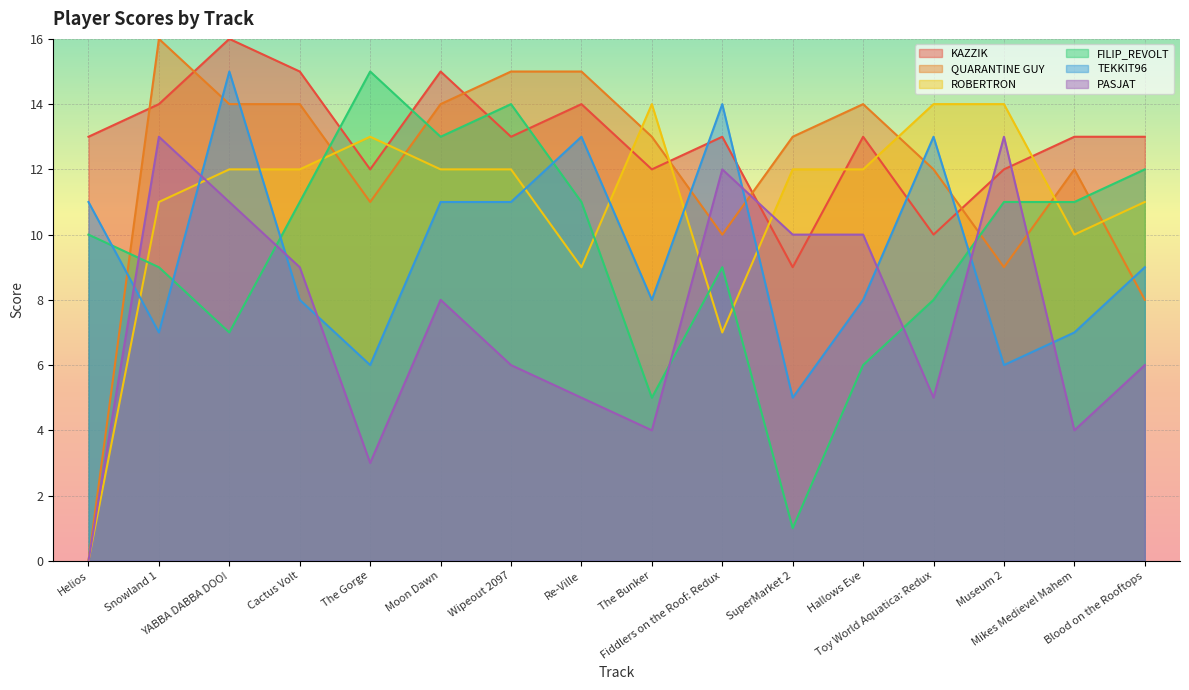

Which series changed the most between The Gorge and Hallows Eve?

FILIP_REVOLT